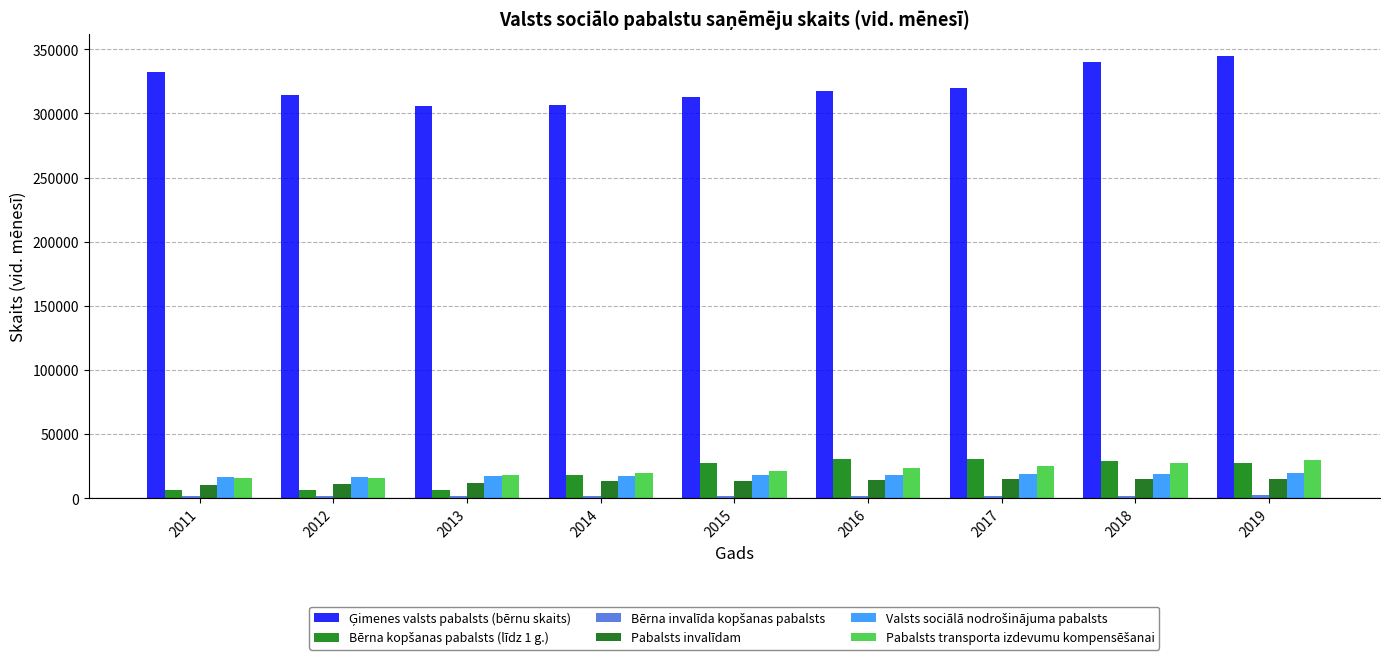

Are the bars grouped side by side (vs. stacked)?

Yes